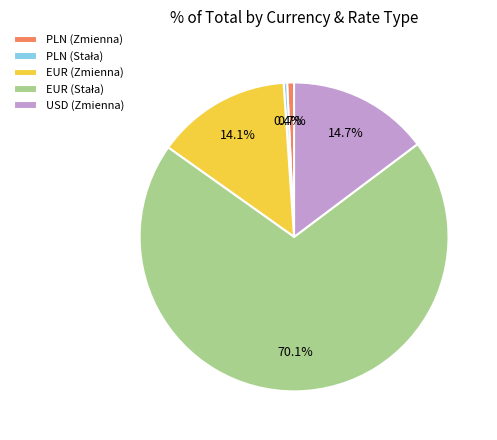

Is the sum of EUR (Zmienna) and PLN (Zmienna) greater than half?

No